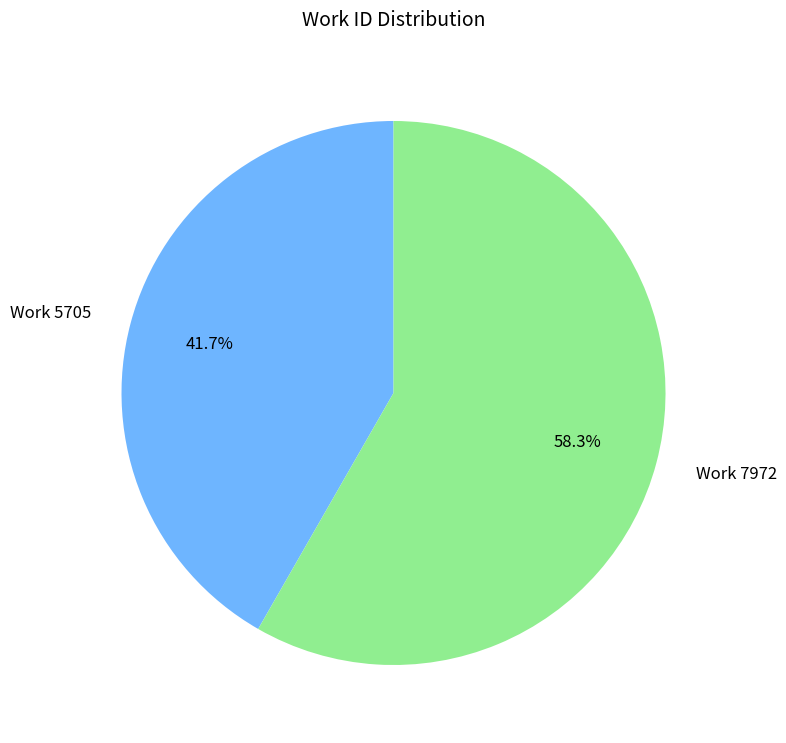

Does Work 7972 represent more than half of the total?

Yes